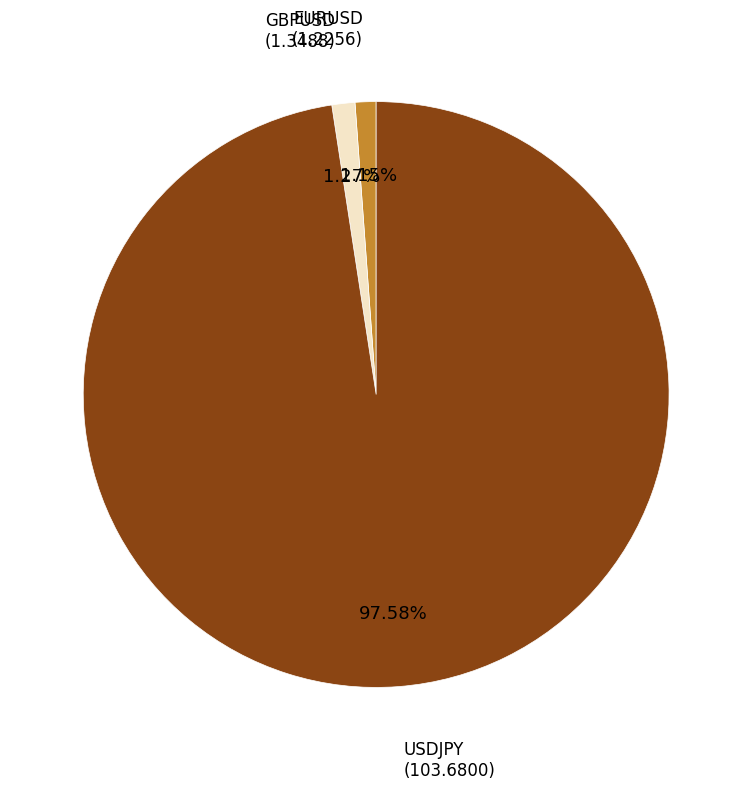

Does any single category account for the majority?

Yes